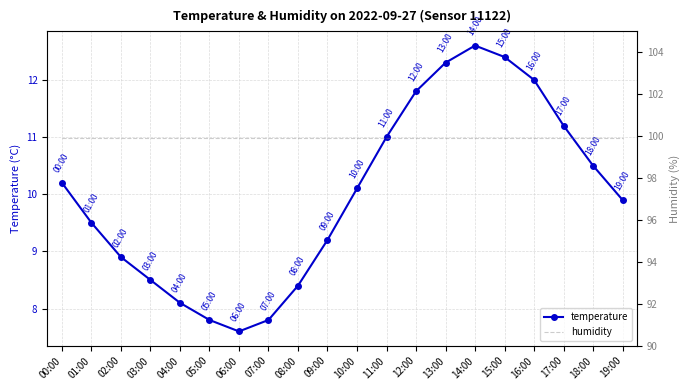

What is the maximum value for humidity?

99.9